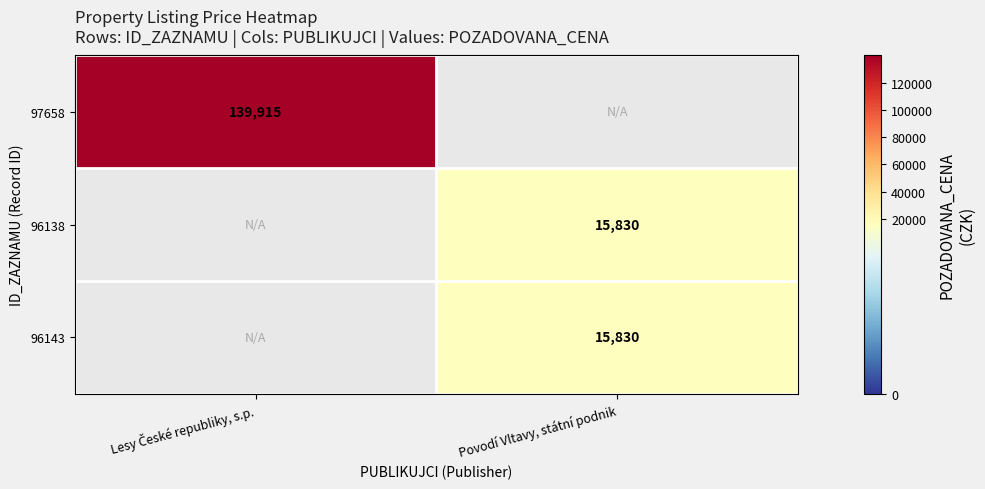

The 96143 series shows 15830 at Povodí Vltavy, státní podnik. True or false?

True